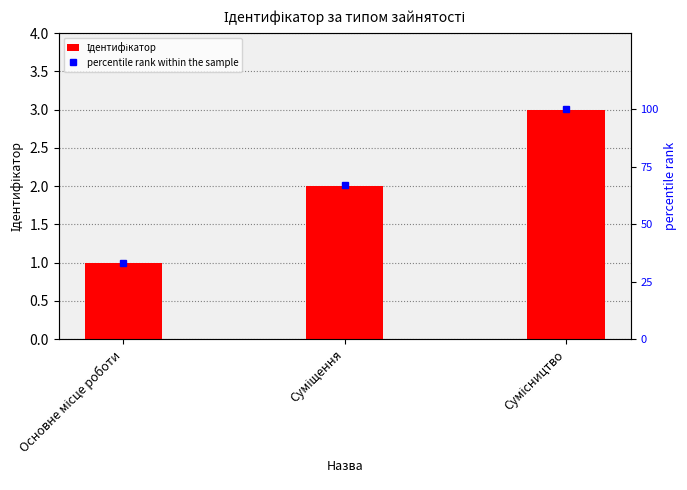

Between Сумісництво and Суміщення, which is larger?

Сумісництво